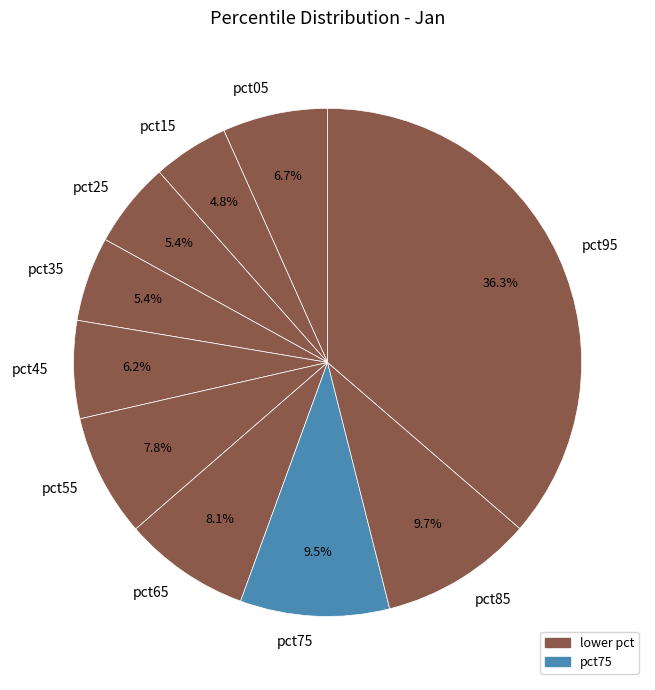

What is the smallest slice in the pie chart?

pct15